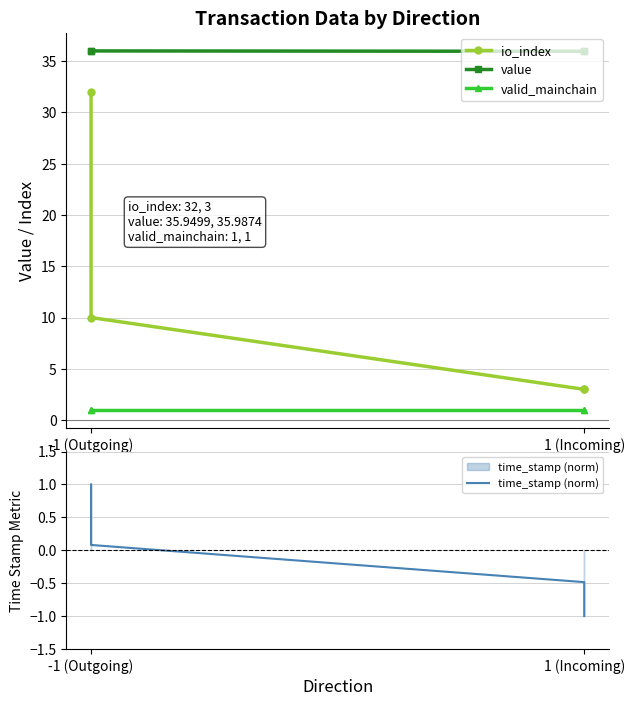

Which series changed the most between -1 (Outgoing) and 1 (Incoming)?

io_index